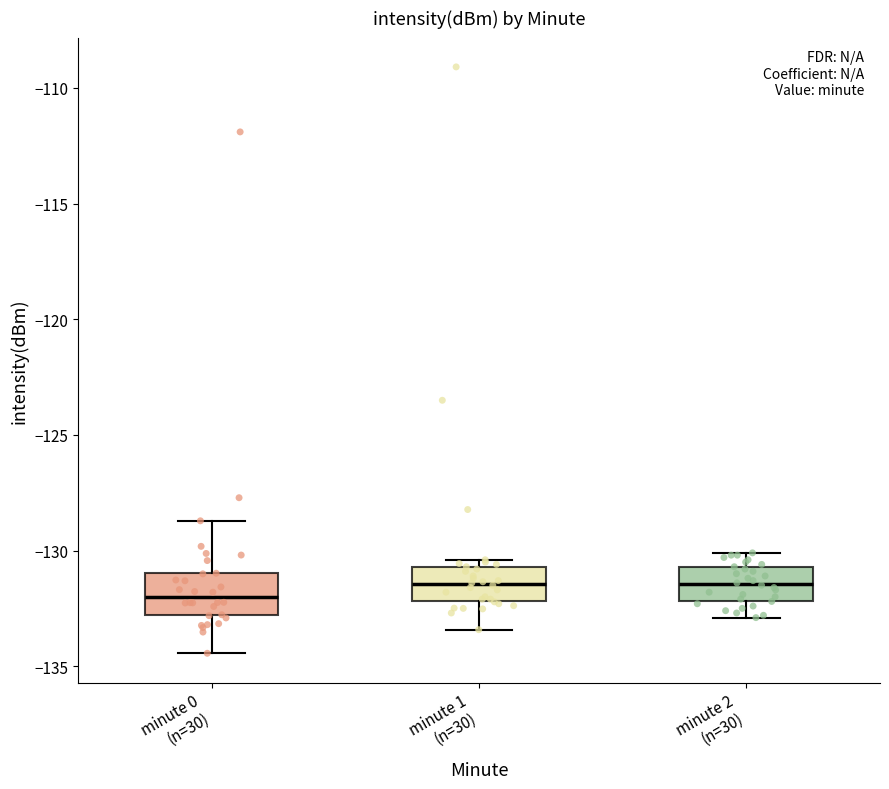

Where does the median line of the box for minute 2 (n=30) sit on the y-axis? The values are not printed on the chart, so give them approximately, as read against the axis.

-131.5